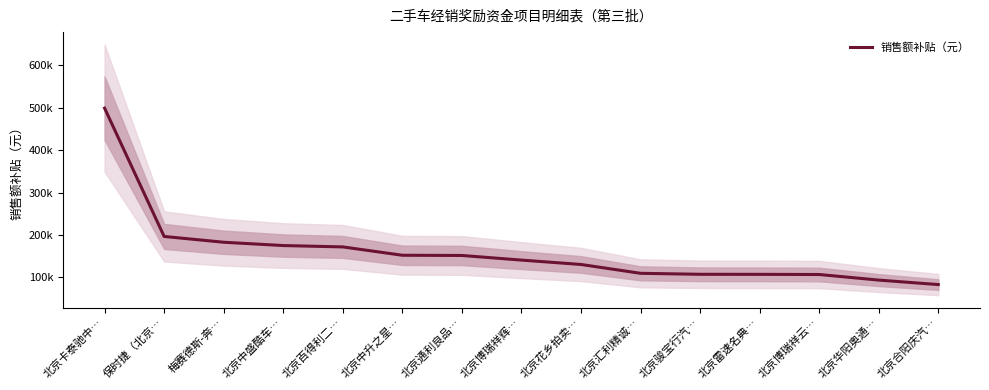

The chart shows a value of 183032.5 at 梅赛德斯-奔…. True or false?

True